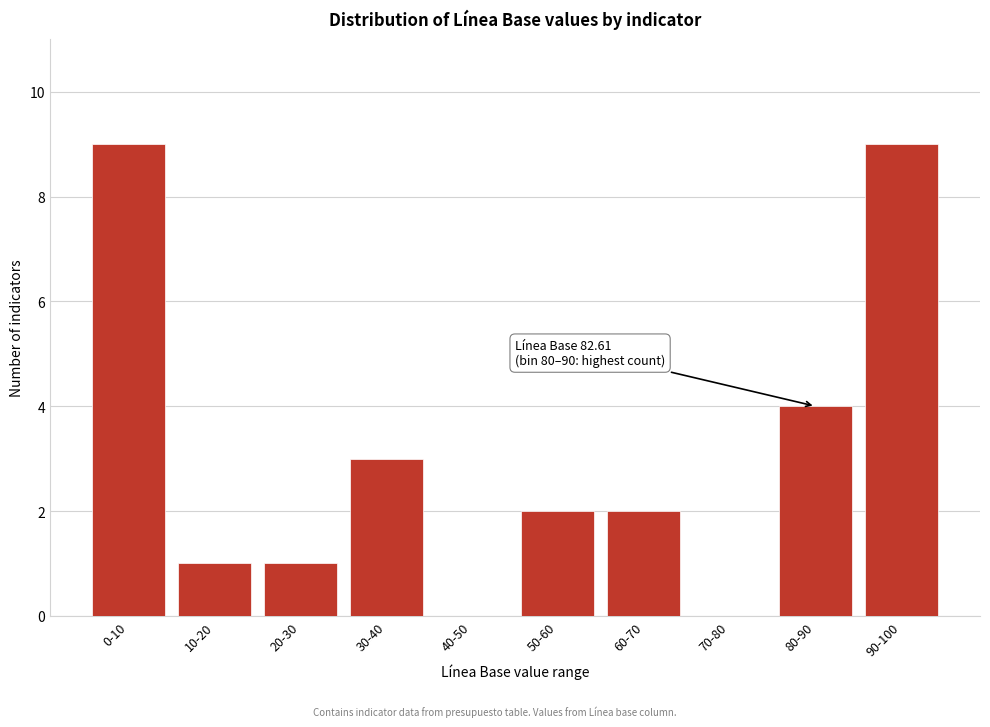

Reading left to right, transcribe all the data shown in this chart.

0-10=9	10-20=1	20-30=1	30-40=3	40-50=0	50-60=2	60-70=2	70-80=0	80-90=4	90-100=9